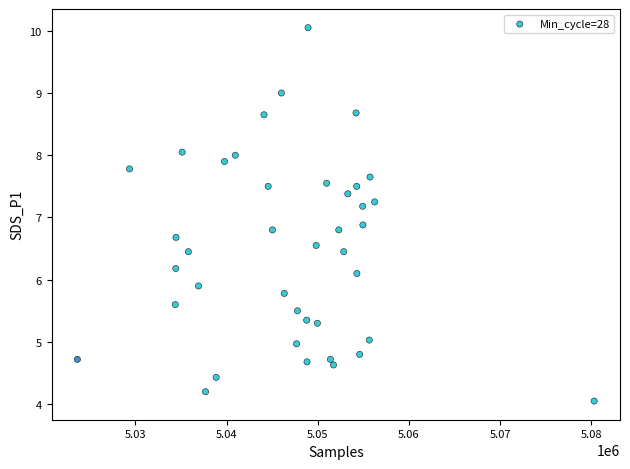

What is the range of Y values (max minus min)?

6.0